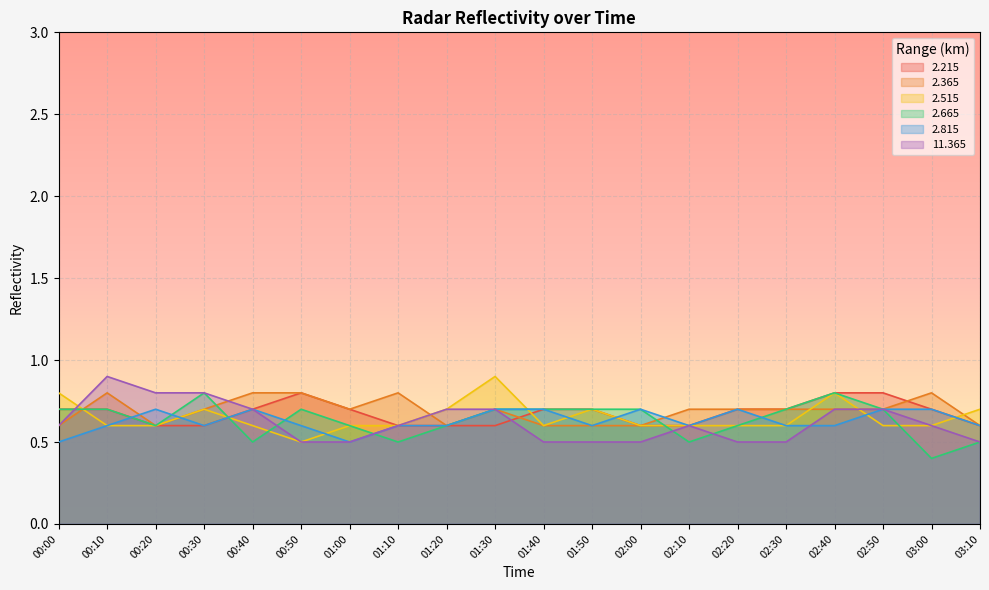

What is the label of the 11th point from the left?

01:40